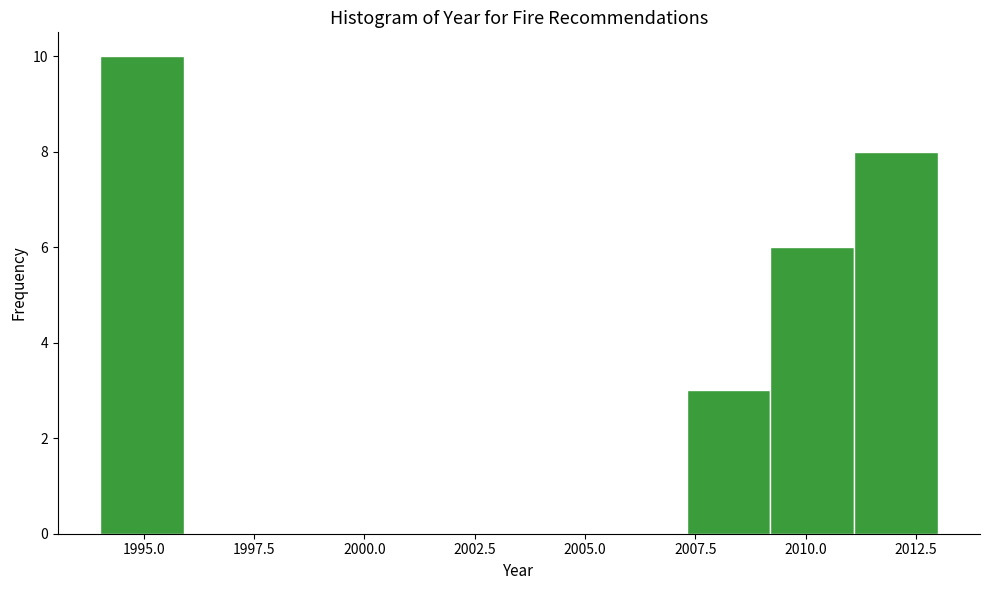

Read against the x-axis, roughly where is the centre of the tallest bar?

1995.0